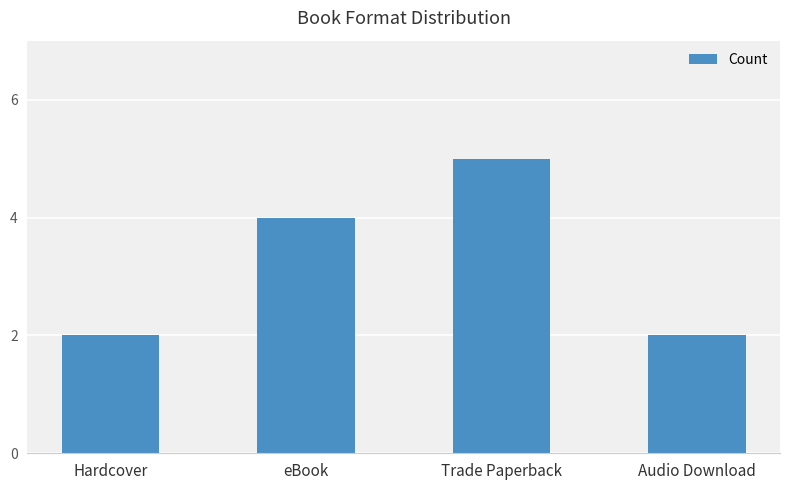

What is the minimum value shown in the chart?

2